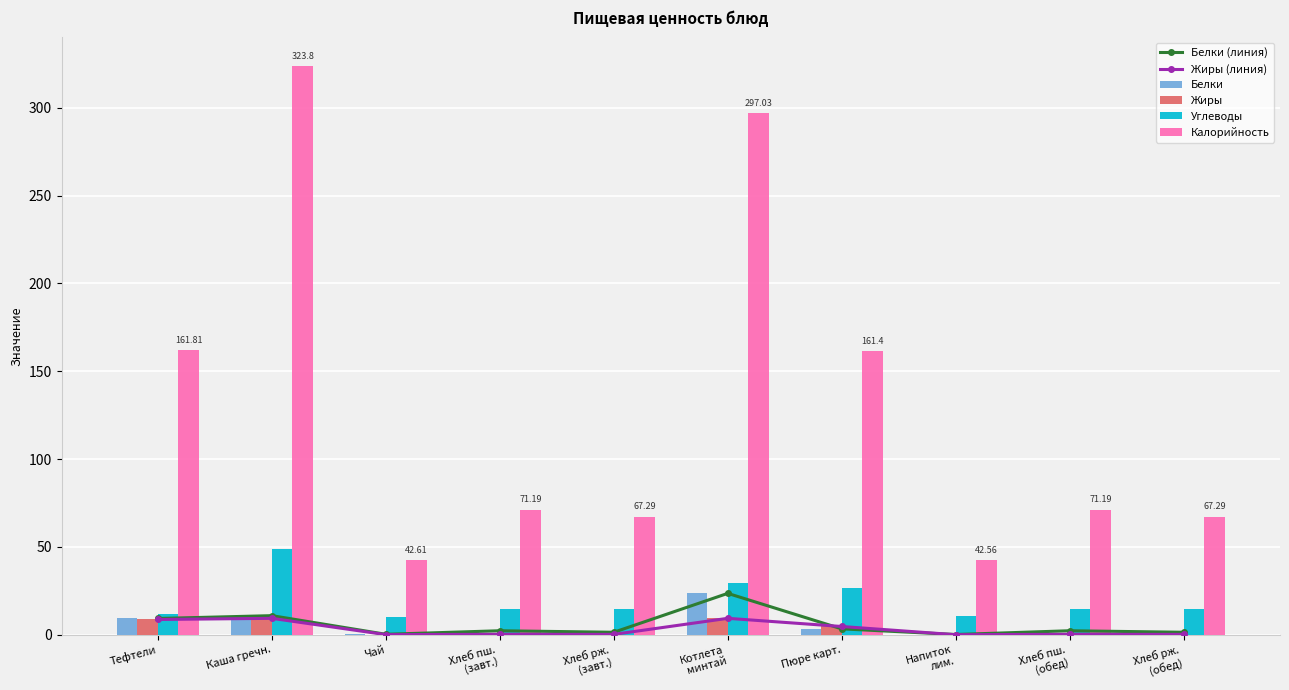

What is the sum of all Углеводы values?

197.2